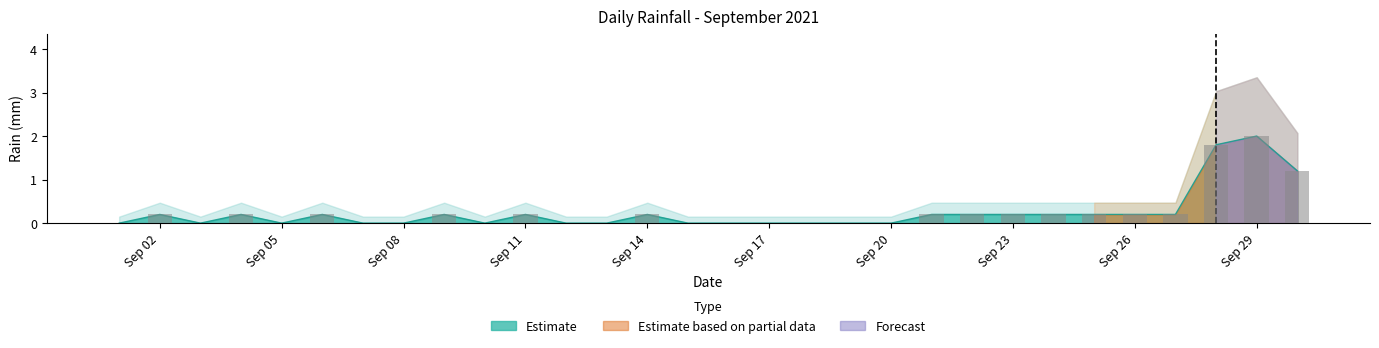

What is the greatest value displayed?

2.0